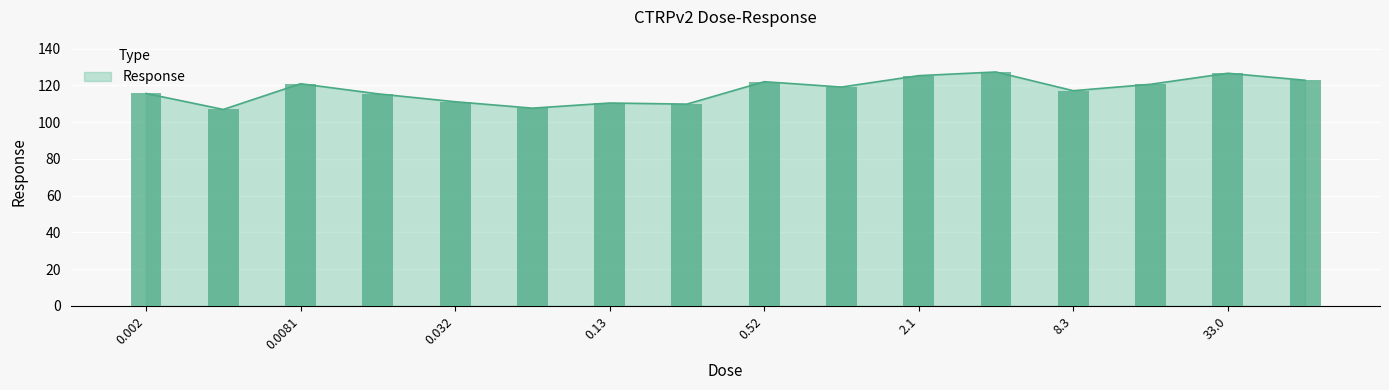

Between 0.0081 and 0.002, which is larger?

0.0081